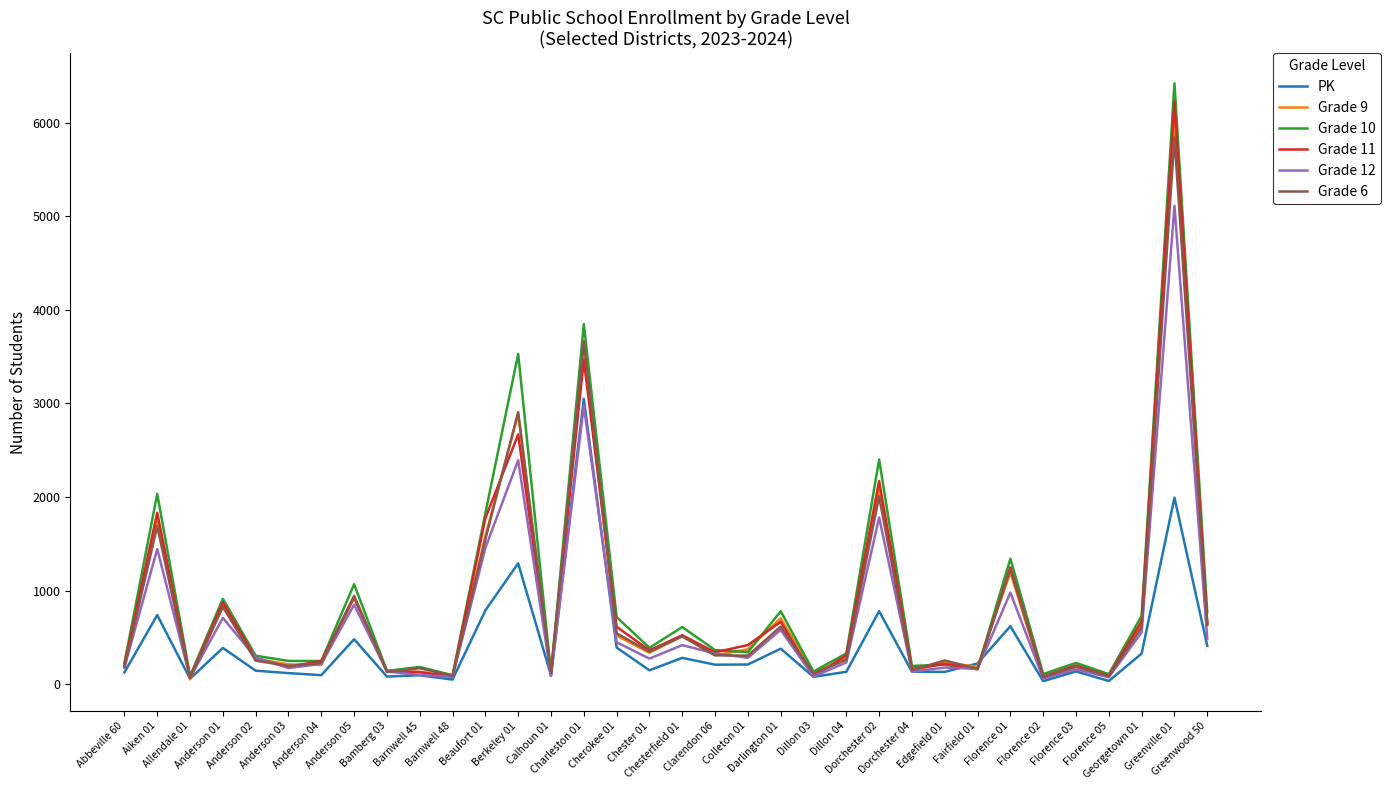

Which series has the largest range (max minus min)?

Grade 10